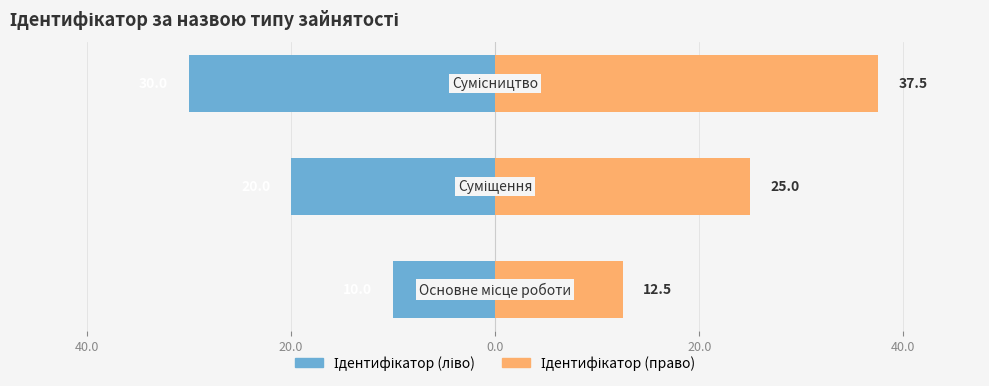

Reading left to right, transcribe all the data shown in this chart.

Ідентифікатор (ліво): -10.0	-20.0	-30.0
Ідентифікатор (право): 12.5	25.0	37.5